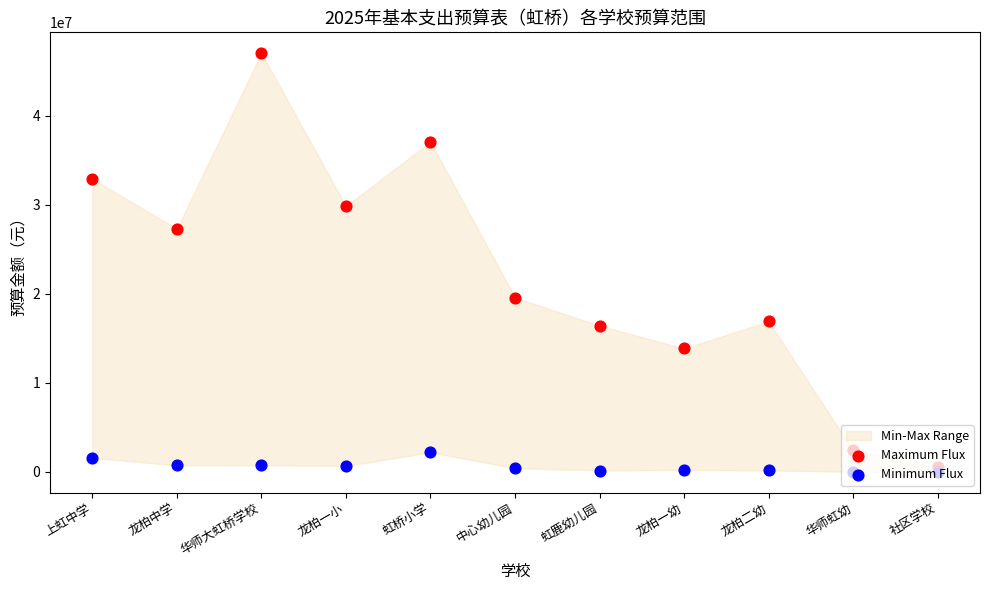

Which series has the largest total across all categories?

Maximum Flux